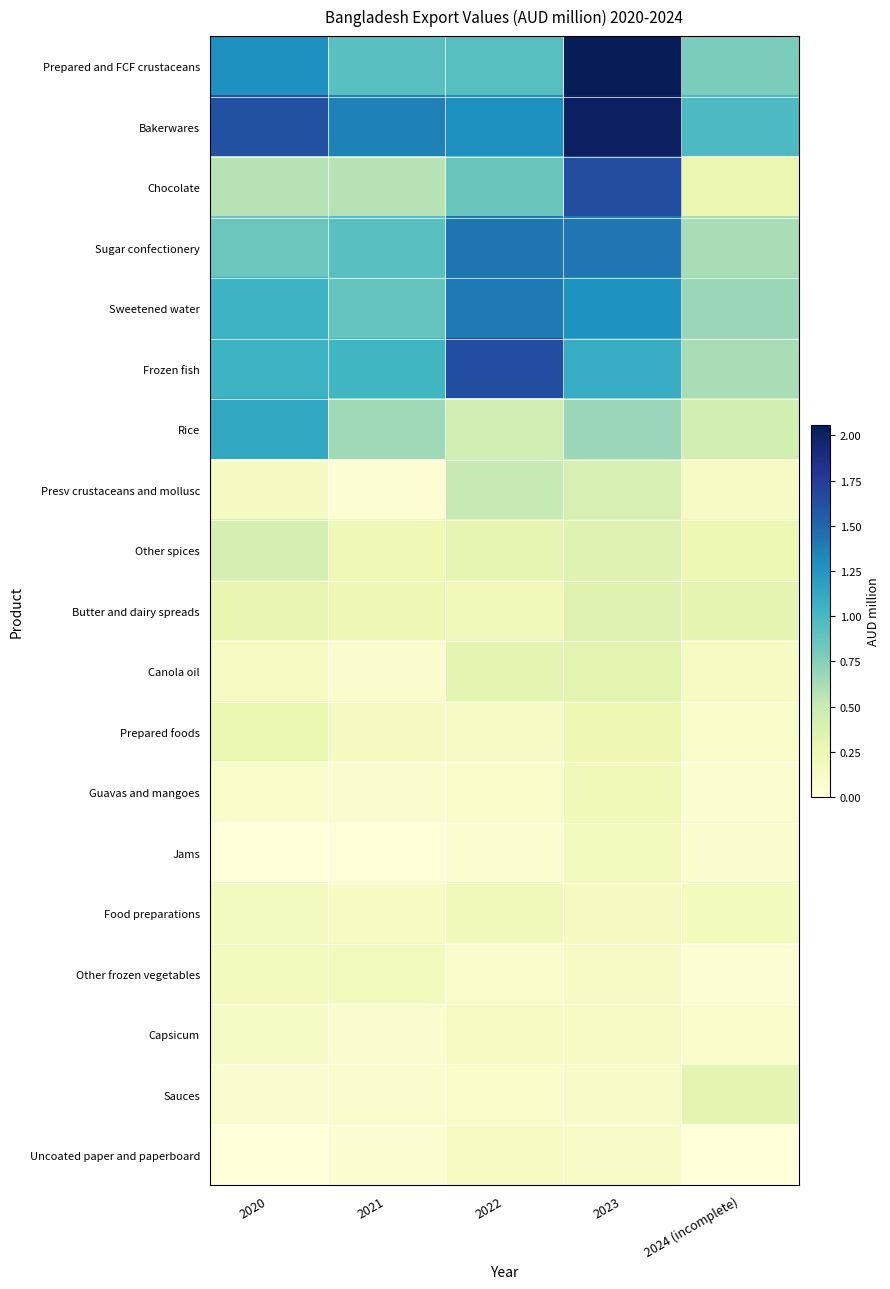

At which category is the sum across all series the highest?

2023